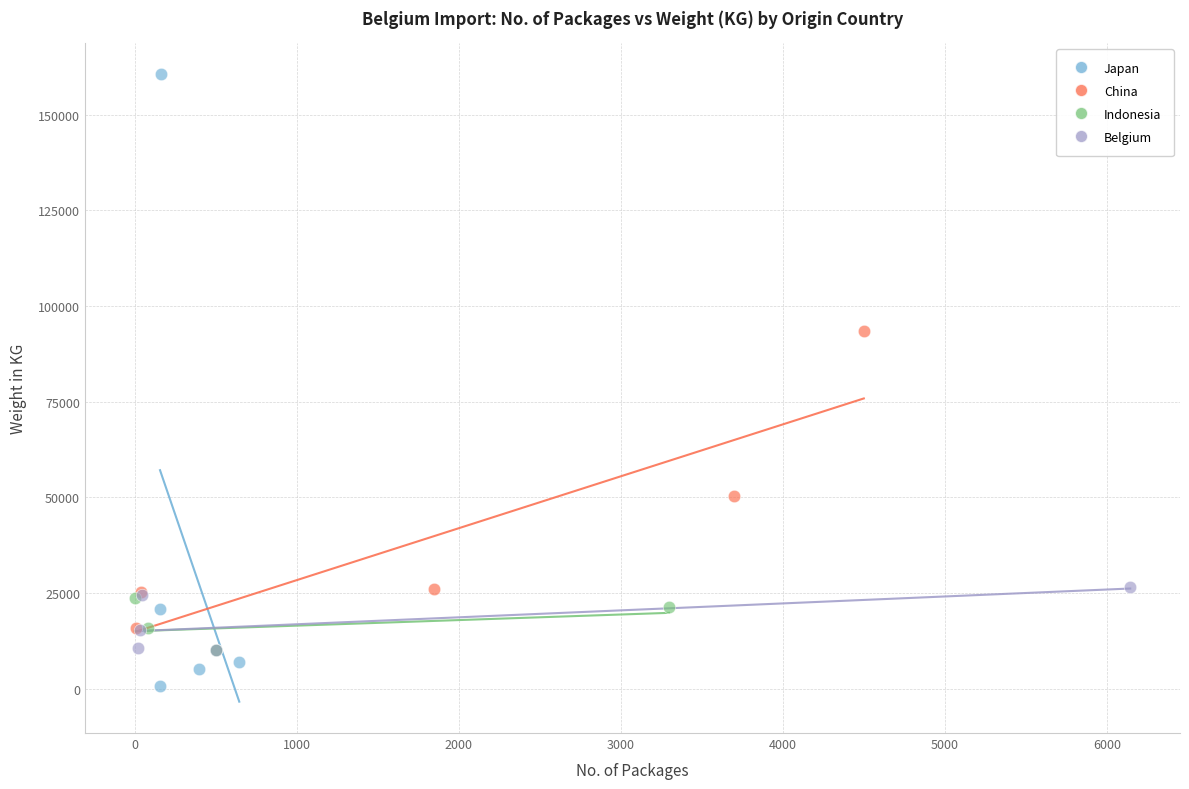

What are all the series names shown in the legend?

Japan, China, Indonesia, Belgium